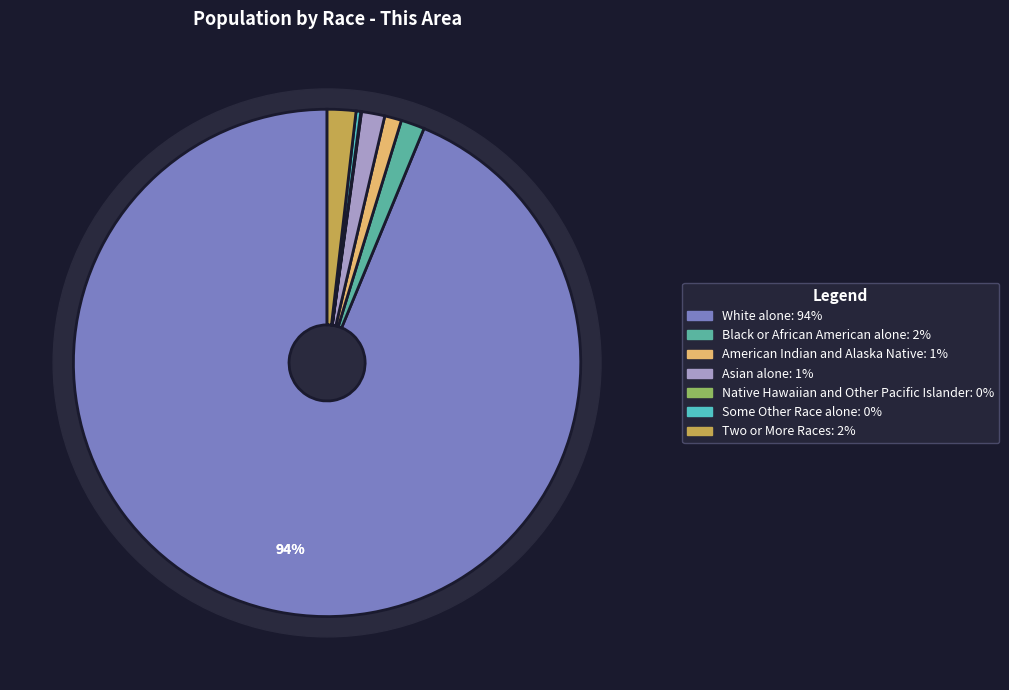

How many segments does this pie chart have?

7